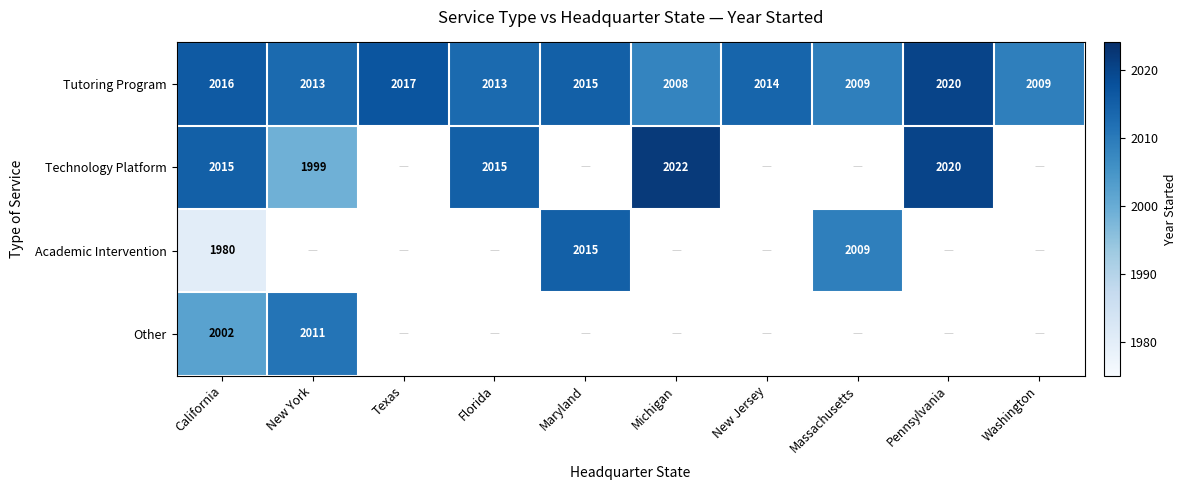

What is the average value of the Tutoring Program series?

2013